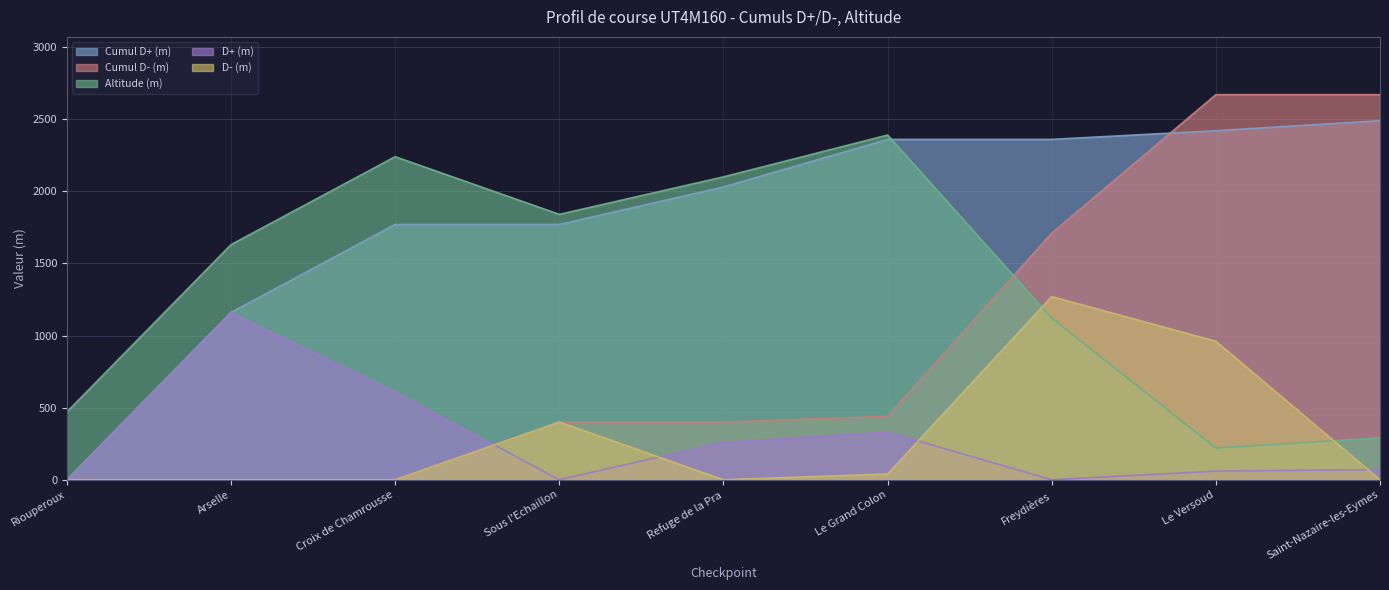

Reading left to right, extract all data points from this chart.

Cumul D+ (m): Riouperoux=0	Arselle=1160	Croix de Chamrousse=1770	Sous l'Echaillon=1770	Refuge de la Pra=2030	Le Grand Colon=2360	Freydières=2360	Le Versoud=2420	Saint-Nazaire-les-Eymes=2490
Cumul D- (m): Riouperoux=0	Arselle=0	Croix de Chamrousse=0	Sous l'Echaillon=400	Refuge de la Pra=400	Le Grand Colon=440	Freydières=1710	Le Versoud=2670	Saint-Nazaire-les-Eymes=2670
Altitude (m): Riouperoux=470	Arselle=1630	Croix de Chamrousse=2240	Sous l'Echaillon=1840	Refuge de la Pra=2100	Le Grand Colon=2390	Freydières=1120	Le Versoud=220	Saint-Nazaire-les-Eymes=290
D+ (m): Riouperoux=0	Arselle=1160	Croix de Chamrousse=610	Sous l'Echaillon=0	Refuge de la Pra=260	Le Grand Colon=330	Freydières=0	Le Versoud=60	Saint-Nazaire-les-Eymes=70
D- (m): Riouperoux=0	Arselle=0	Croix de Chamrousse=0	Sous l'Echaillon=400	Refuge de la Pra=0	Le Grand Colon=40	Freydières=1270	Le Versoud=960	Saint-Nazaire-les-Eymes=0